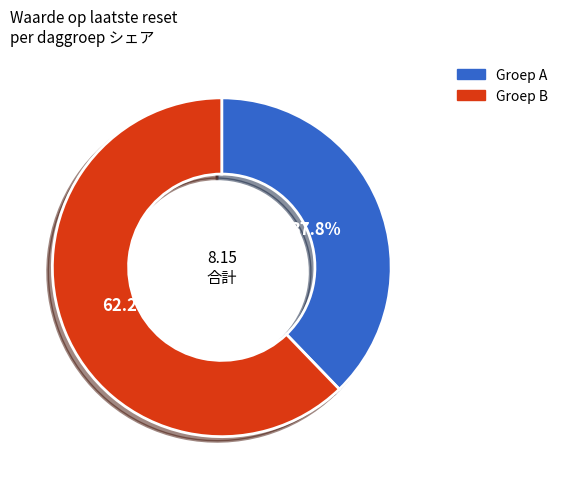

Is there any slice that represents more than half of the pie?

Yes